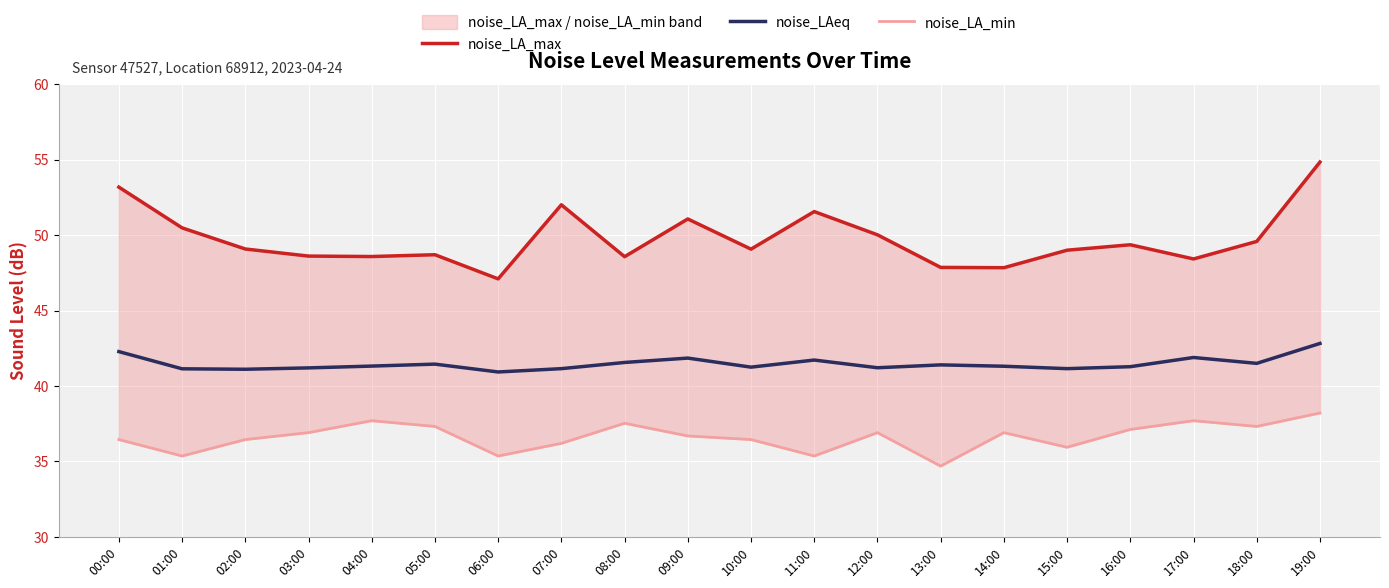

Which has a higher value, 02:00 or 09:00?

09:00